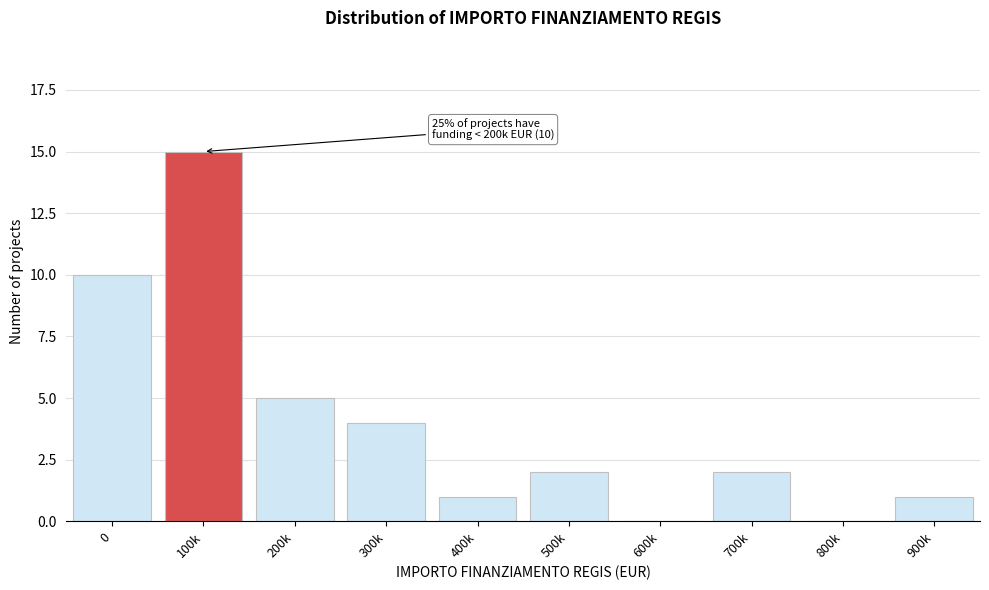

Reading left to right, transcribe all the data shown in this chart.

0=10	100k=15	200k=5	300k=4	400k=1	500k=2	600k=0	700k=2	800k=0	900k=1